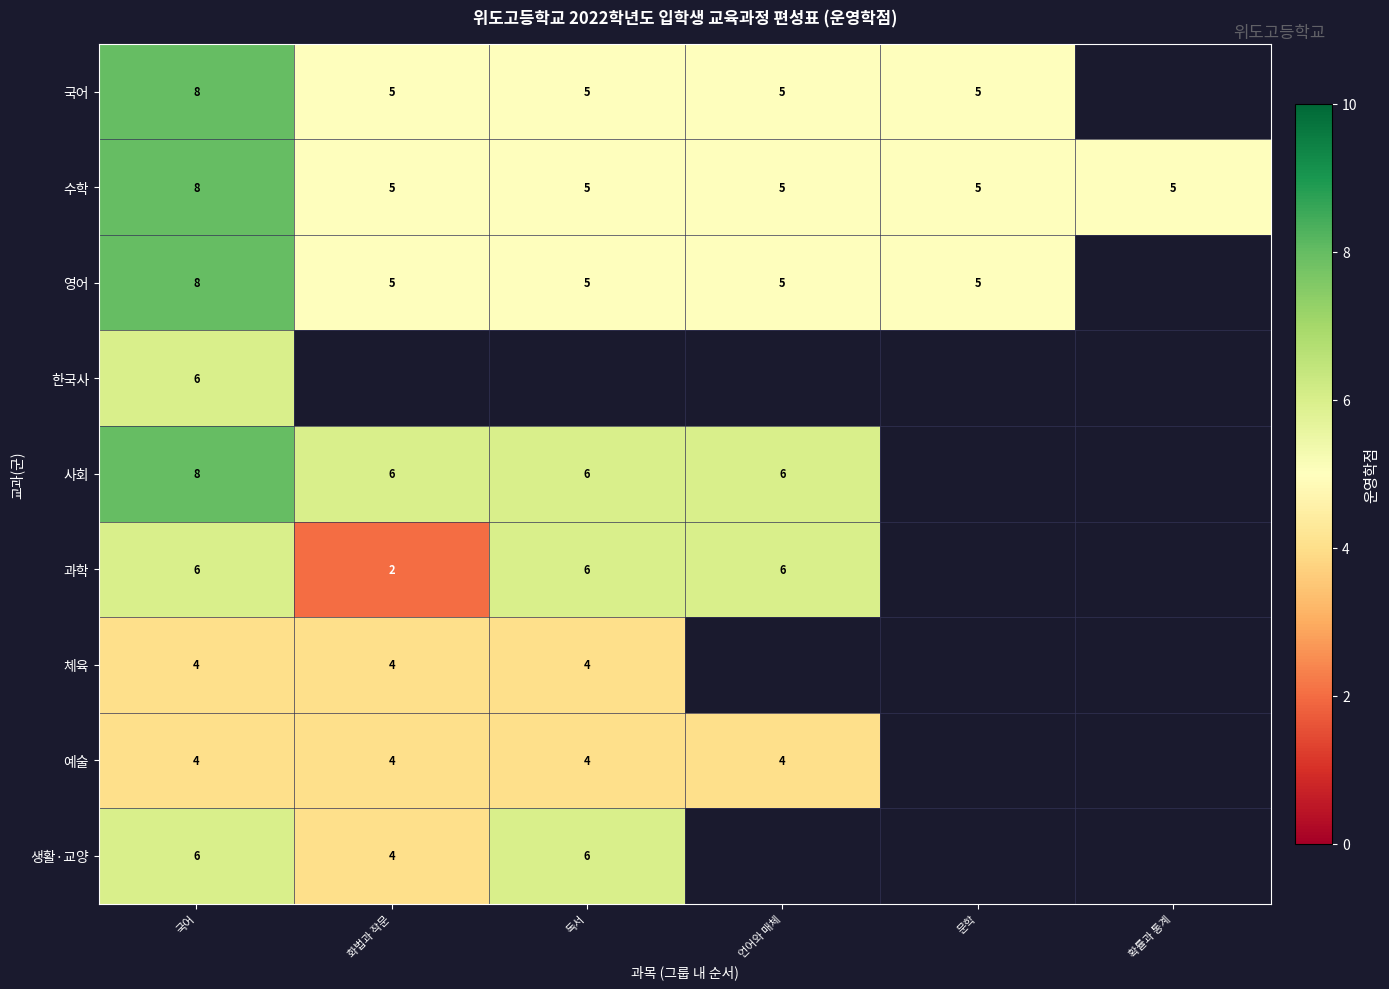

Is it true that 예술 equals 4 at 화법과 작문?

True